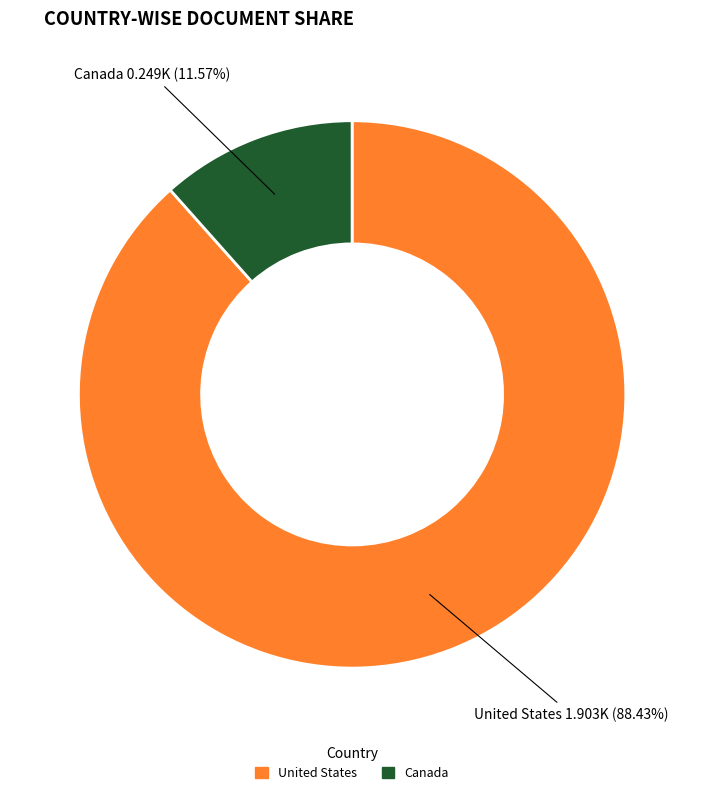

What is the ratio of the value at United States to the value at Canada?

7.6